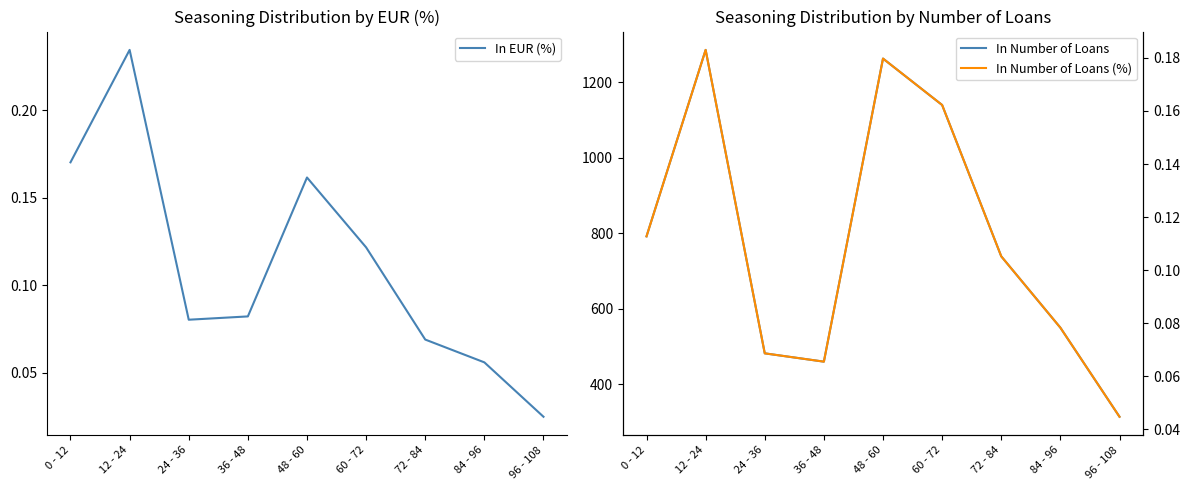

Which category has the lowest value in the In Number of Loans (%) series?

96 - 108